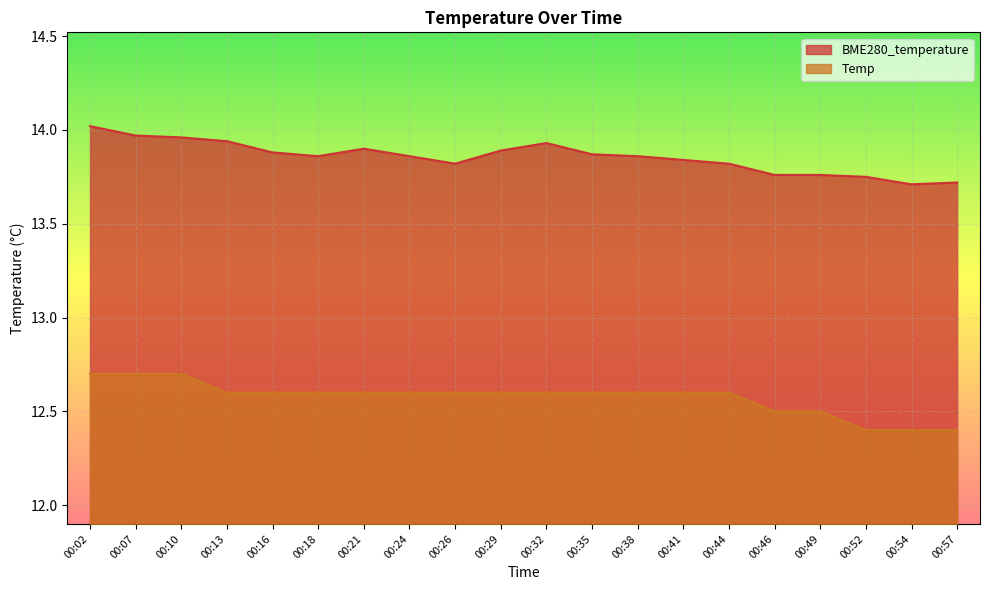

What is the spread (max minus min) of values at 00:49?

1.3